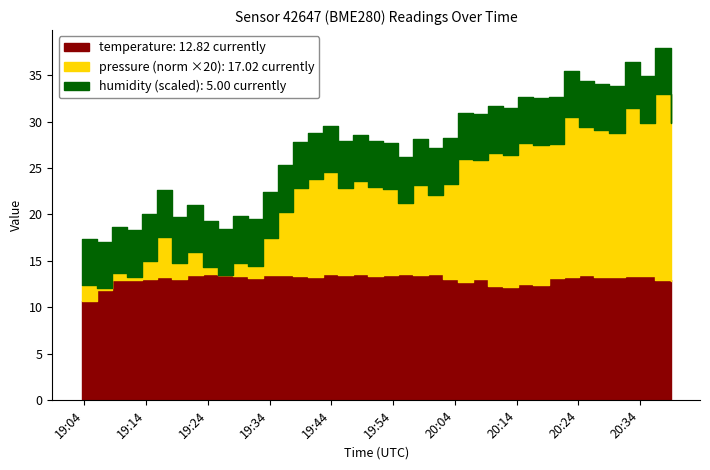

True or false: temperature has a value of 6.8 at 2023-02-24T19:15:48.

False